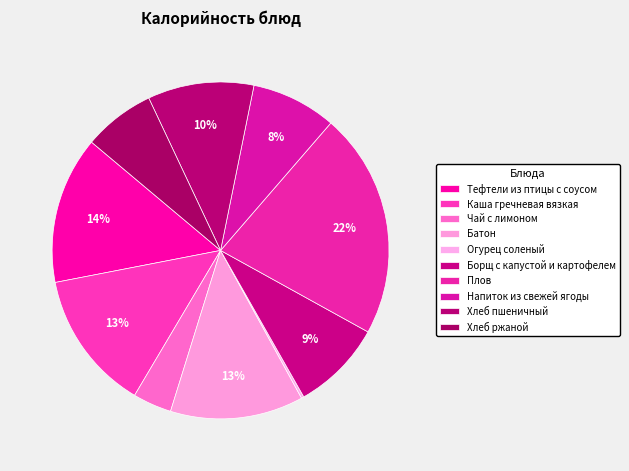

Does Борщ с капустой и картофелем represent more than half of the total?

No